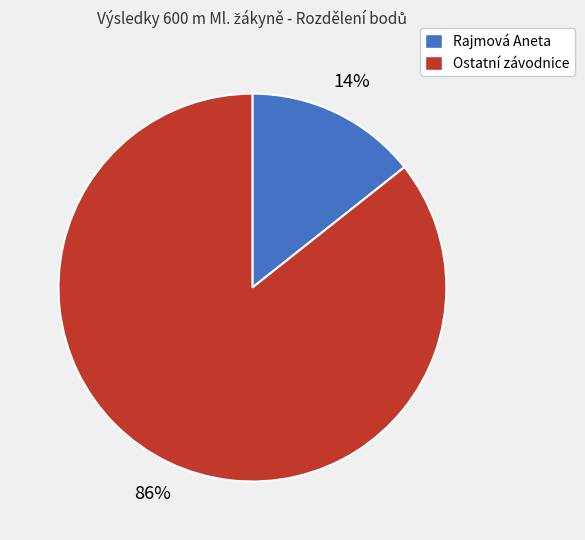

Is there any slice that represents more than half of the pie?

Yes